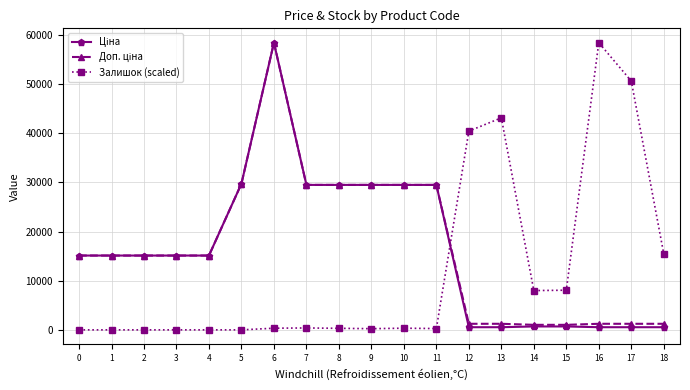

What is the maximum value shown in the chart?

58426.5